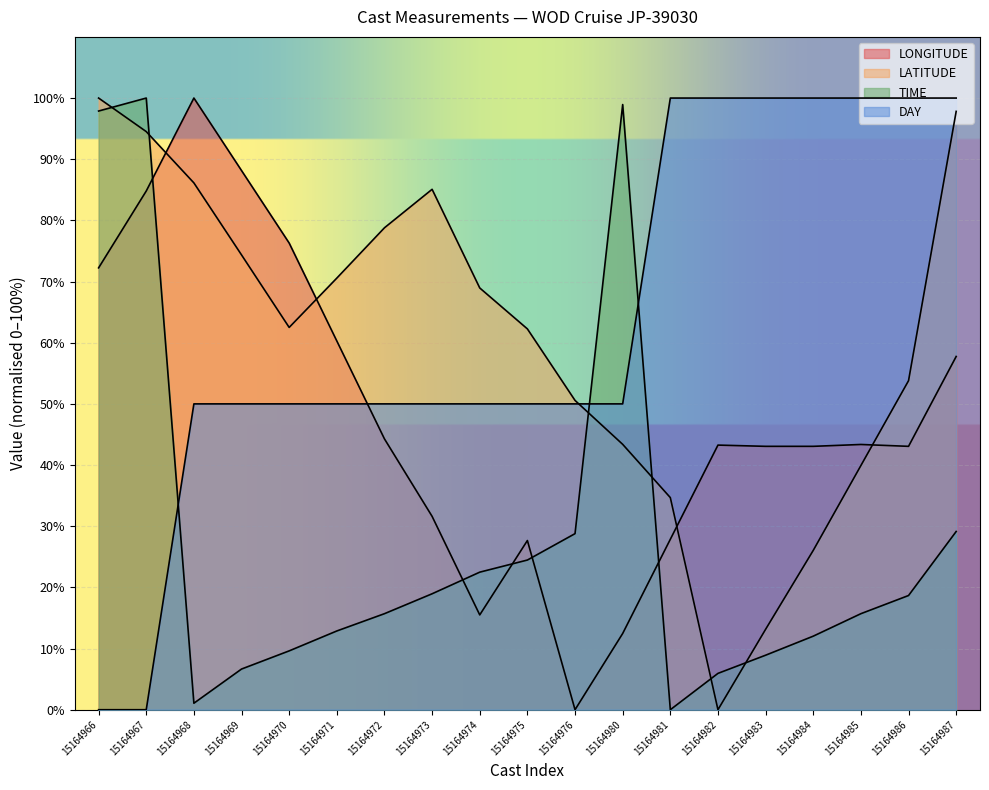

Does the chart display data point markers on the line(s)?

No